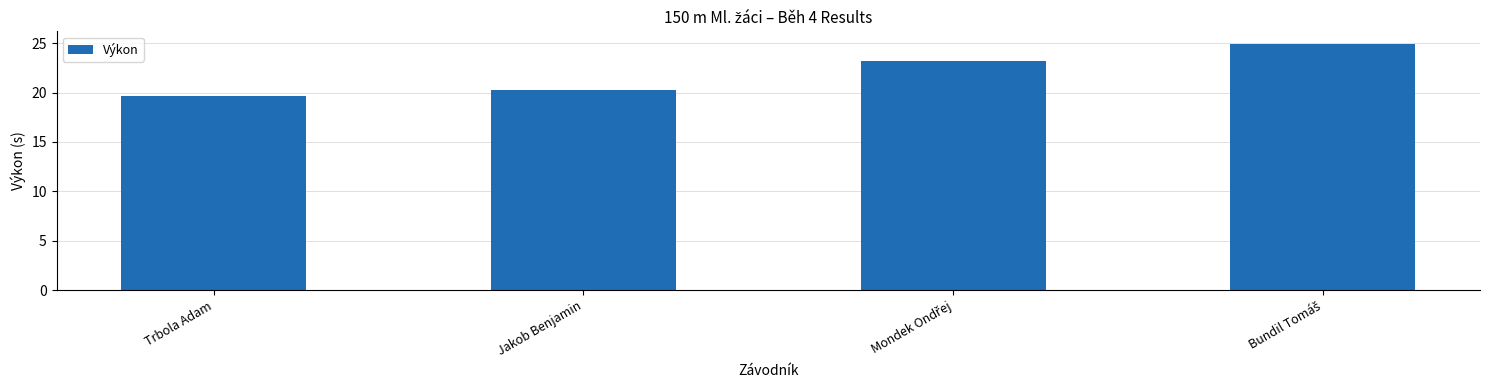

What is the maximum value shown in the chart?

25.0